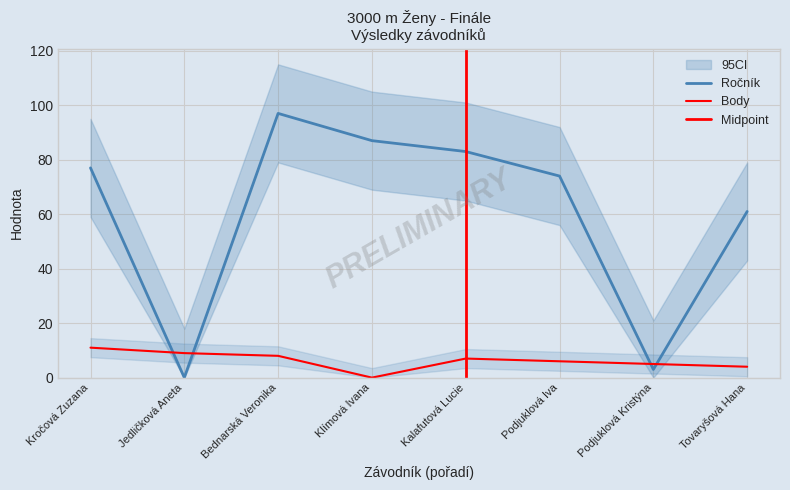

Rank the series by their maximum value, from highest to lowest.

Ročník, Body